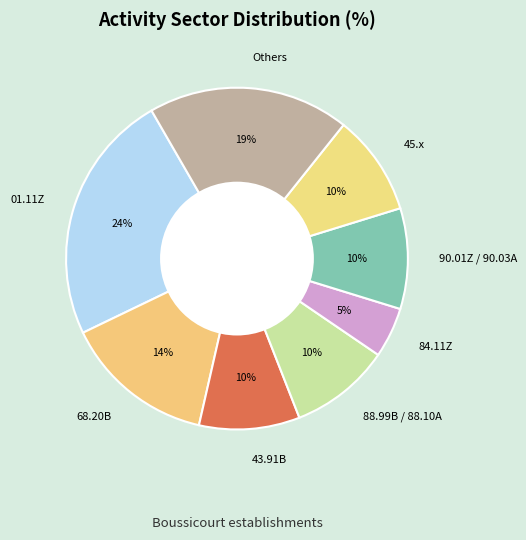

To the nearest percent, what is the difference between the largest and smallest slice percentages?

19%